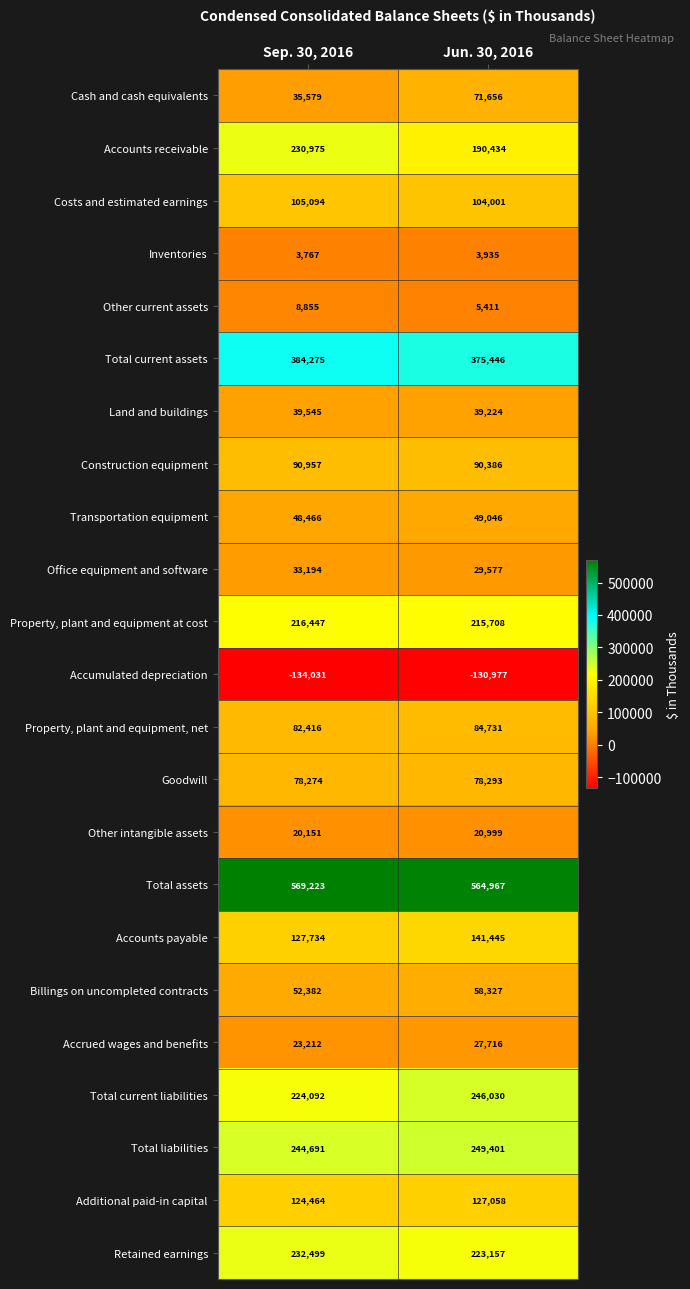

At which category does the chart reach its peak across all series?

Sep. 30, 2016